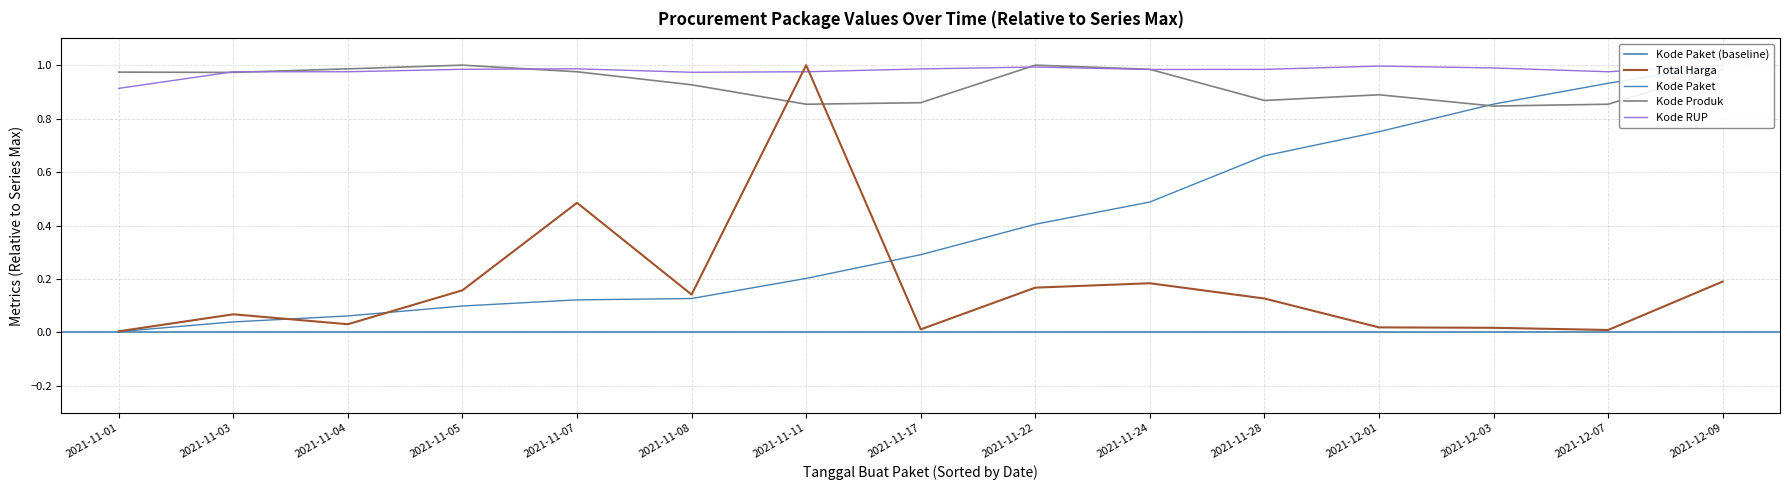

True or false: Kode RUP has more than 1 interior local peaks.

True